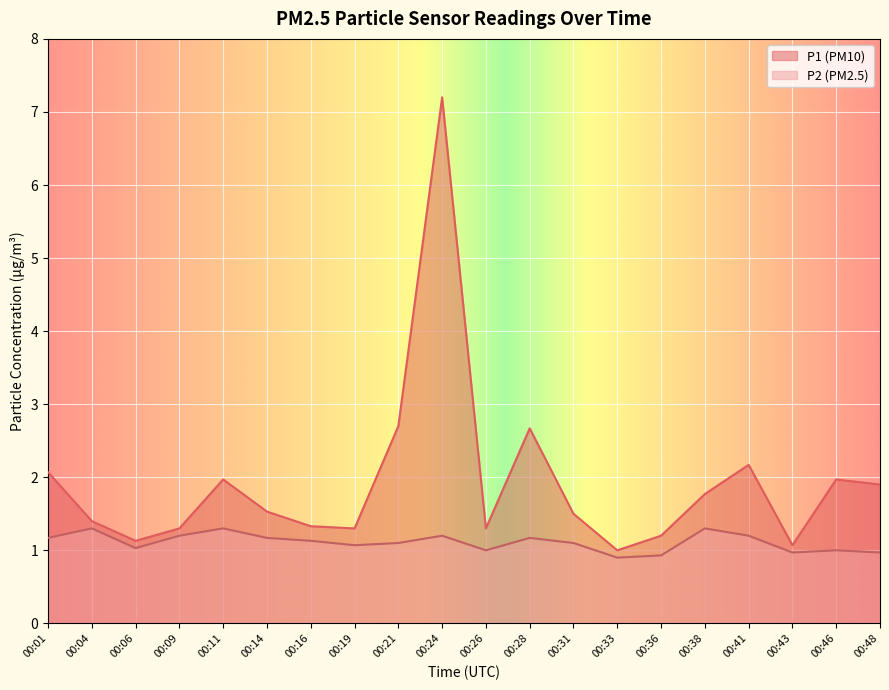

How many categories are shown in the chart?

20